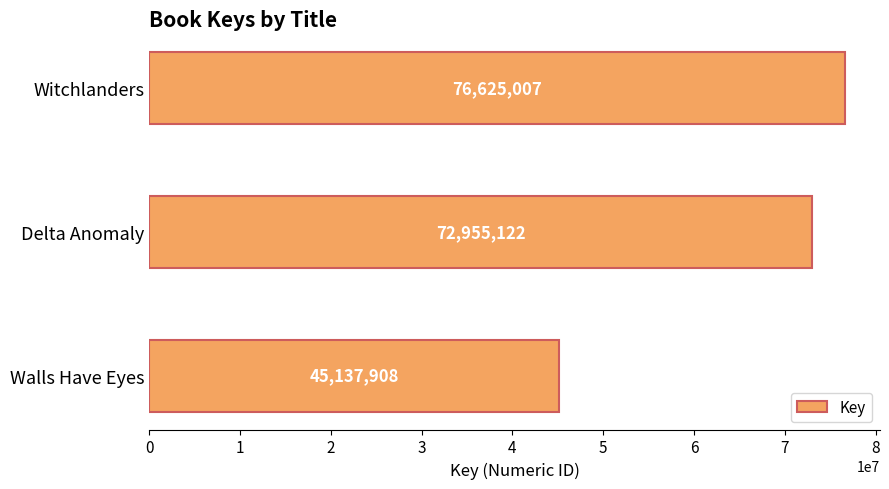

Reading bottom to top, what are all the values shown in this chart?

Walls Have Eyes=45137908	Delta Anomaly=72955122	Witchlanders=76625007